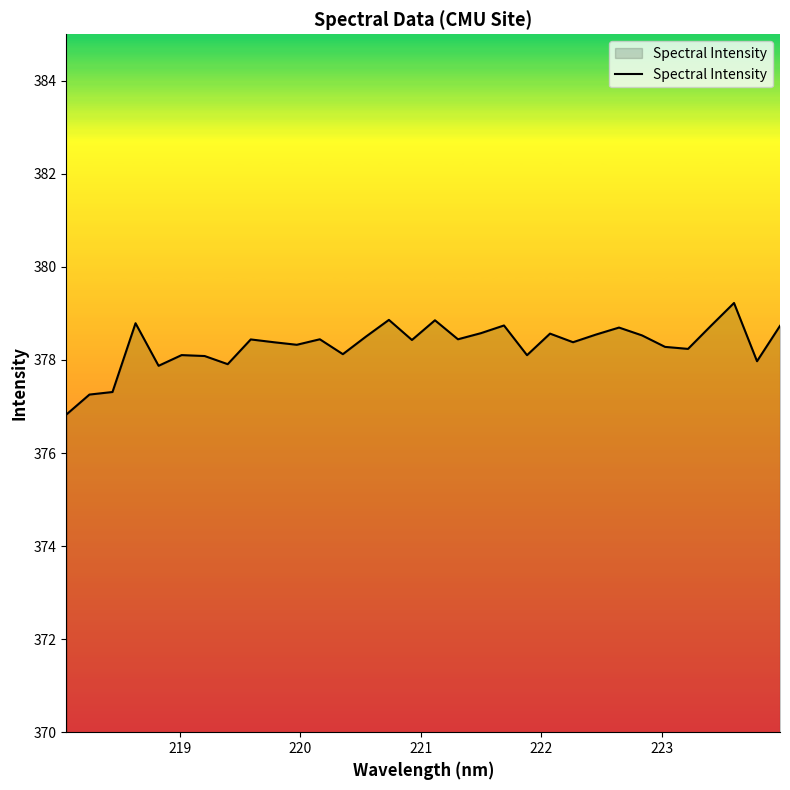

What is the greatest value displayed?

379.2